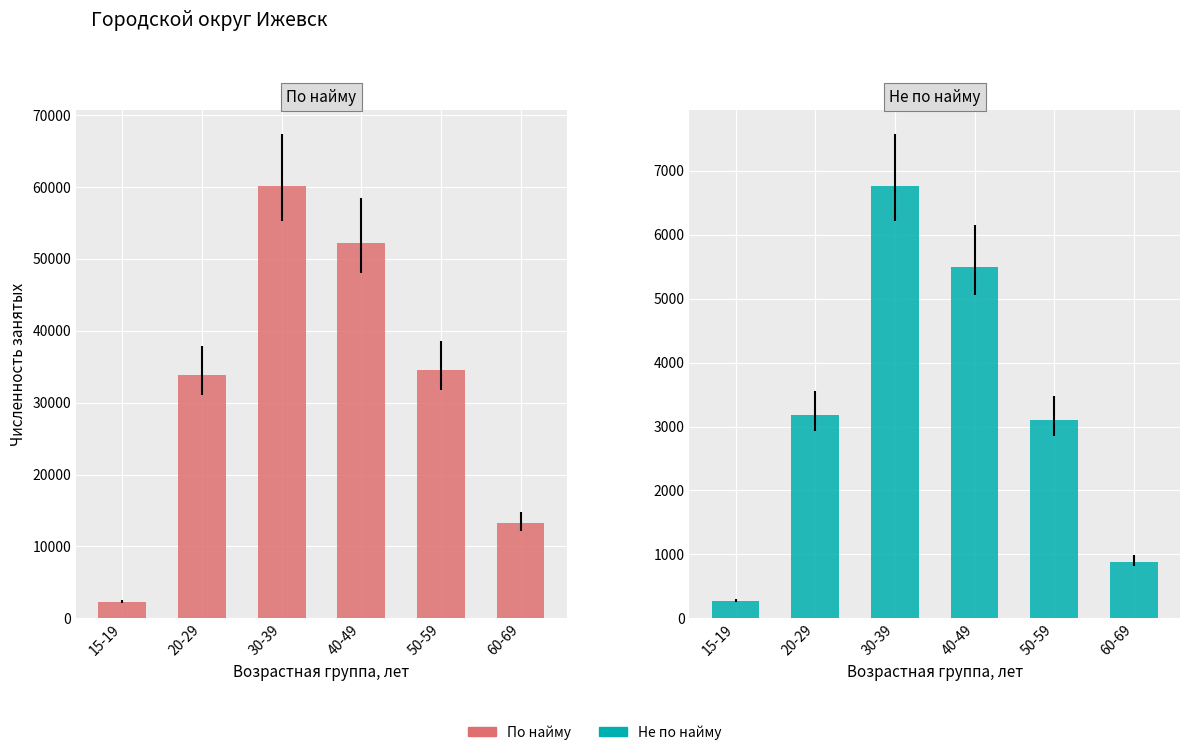

Is it true that Не по найму equals 5490 at 40-49?

True